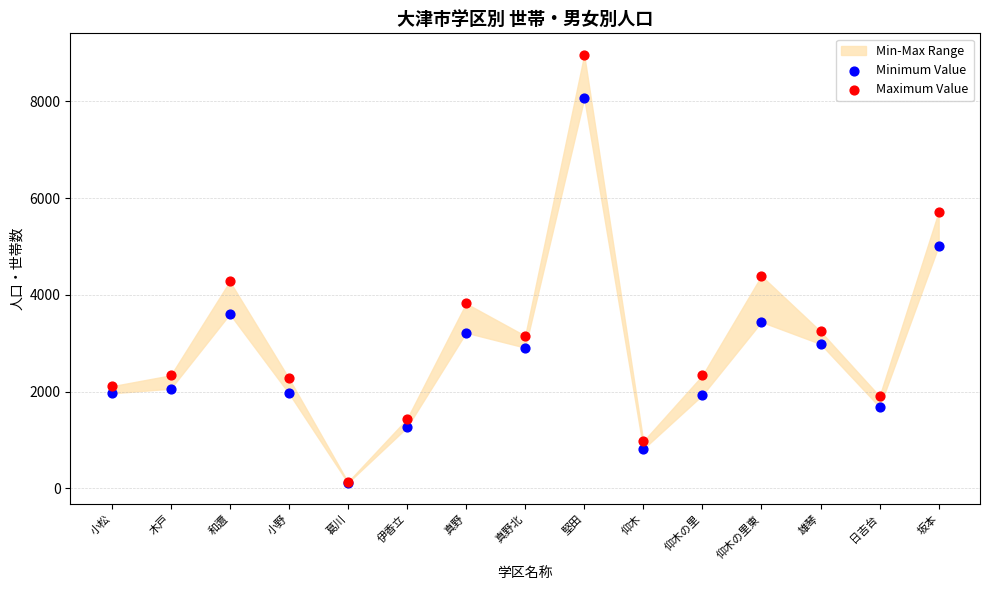

In the Maximum Value series, what Y value is closest to 4548?

4393